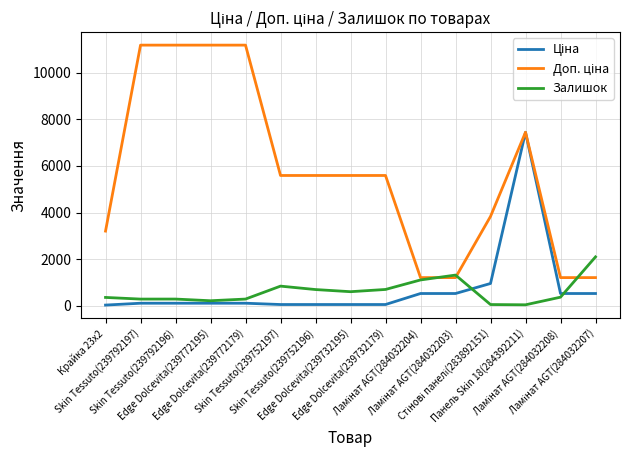

List the series in order of their peak value, lowest first.

Залишок, Ціна, Доп. ціна